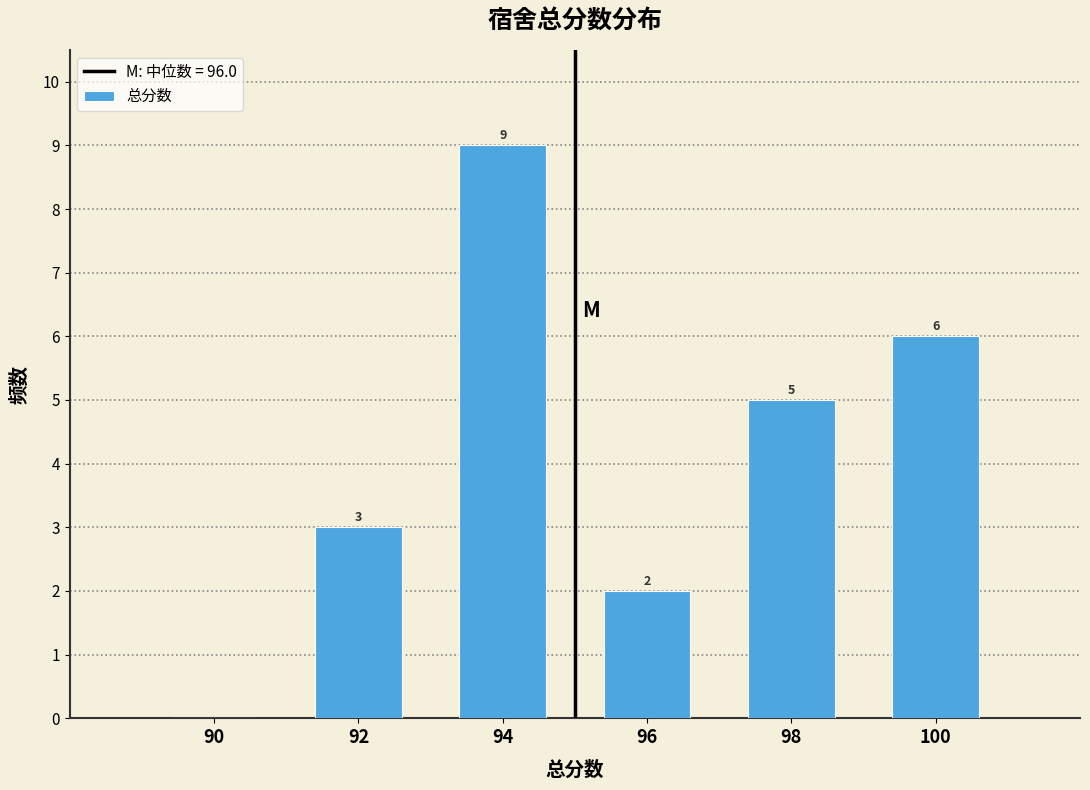

Reading left to right, transcribe all the data shown in this chart.

90=0	92=3	94=9	96=2	98=5	100=6